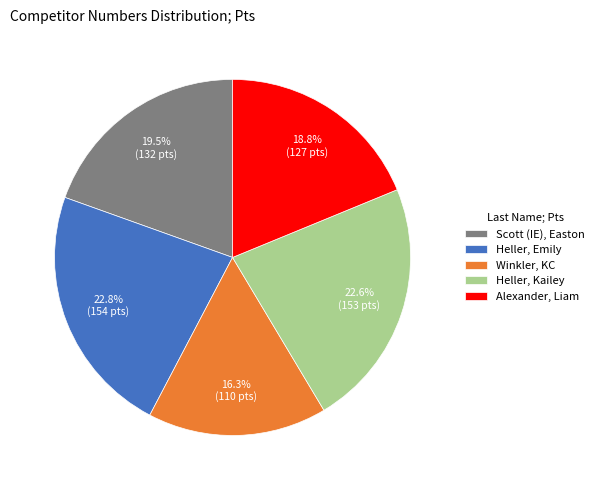

Which category has the smallest portion of the pie?

Winkler, KC